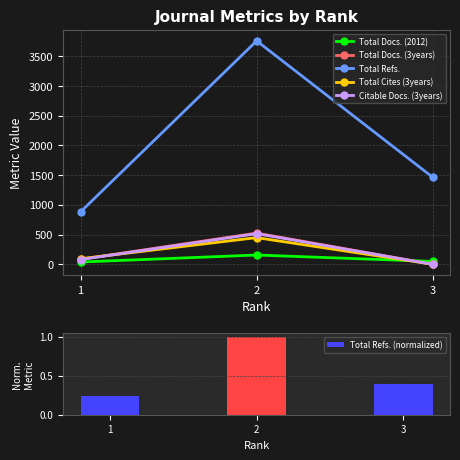

What is the maximum value shown in the chart?

3758.0